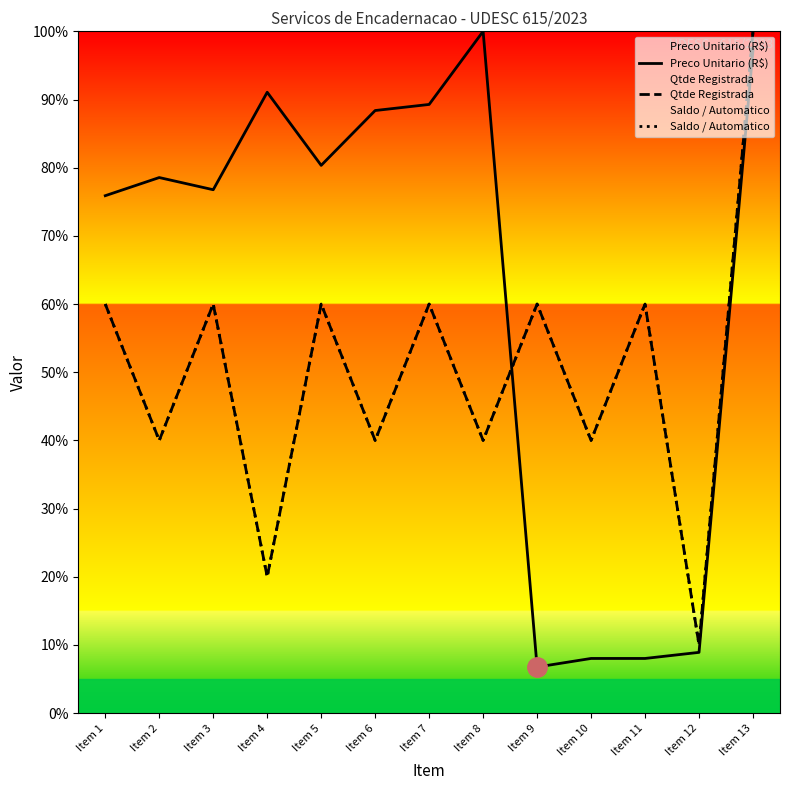

What is the greatest value displayed?

100.0